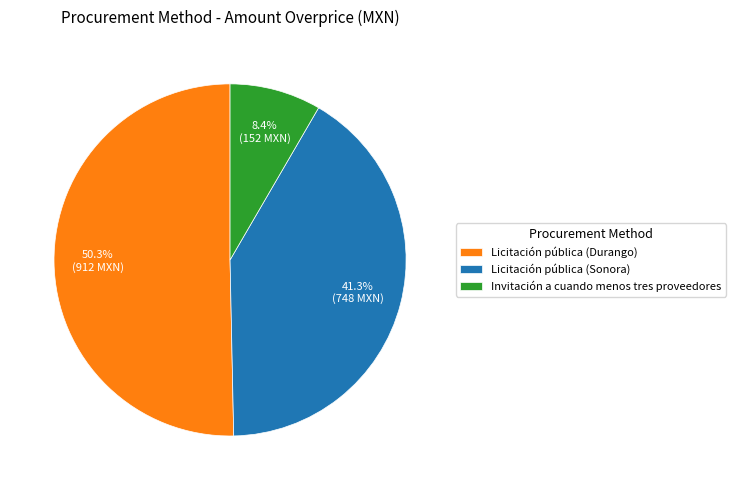

How many slices are in this pie chart?

3